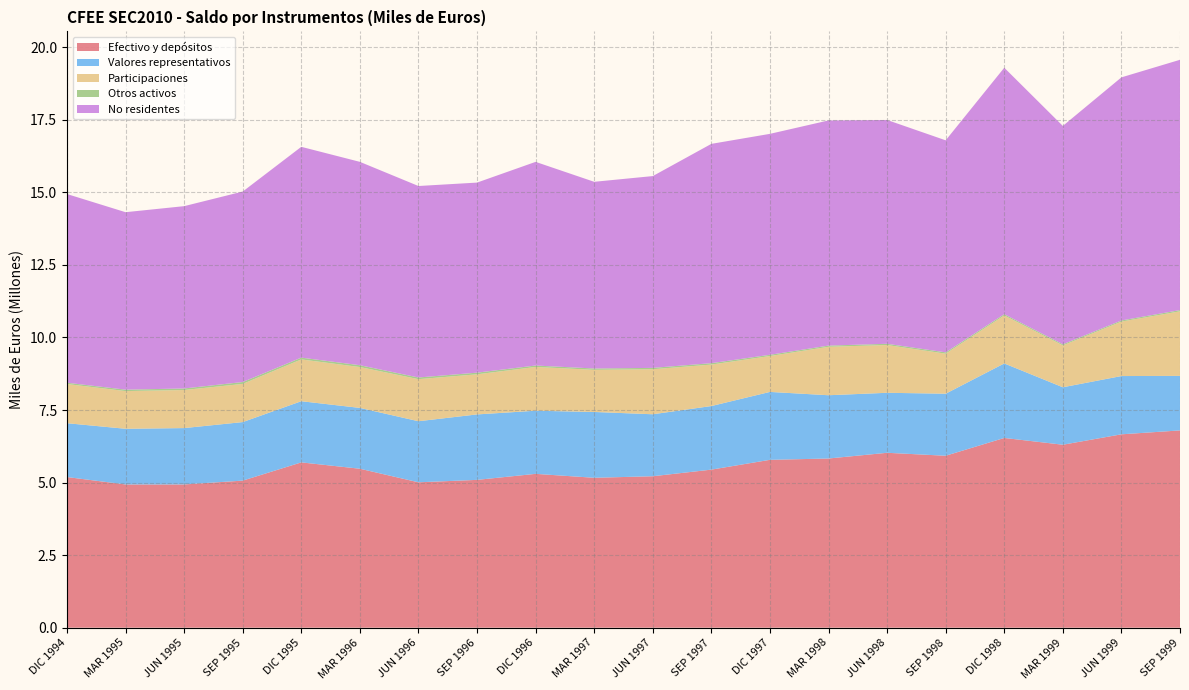

Reading left to right, transcribe all the data shown in this chart.

Efectivo y depósitos: 5190509	4935175	4936016	5067151	5695593	5477120	5009412	5093259	5300632	5165398	5218414	5446077	5783804	5829451	6026499	5924471	6537780	6304184	6663006	6797571
Valores representativos: 1855687	1918920	1941719	2017439	2108258	2096122	2104708	2255449	2175641	2267973	2135753	2191232	2340276	2180305	2067604	2138158	2568012	1980196	2007949	1878825
Participaciones: 1349775	1298201	1311069	1315648	1439734	1407763	1449133	1381680	1508181	1451147	1551602	1429106	1236285	1669376	1645615	1379321	1653464	1442380	1876422	2224561
Otros activos: 44890	49817	53983	64810	62179	63101	58051	57658	49259	46662	46562	48389	43146	41223	42947	45482	43598	38225	39153	42699
No residentes: 6502563	6114920	6282400	6563184	7263786	7007869	6598263	6549202	7017672	6433081	6609345	7557005	7613166	7758444	7712622	7306367	8492519	7524987	8377029	8625186